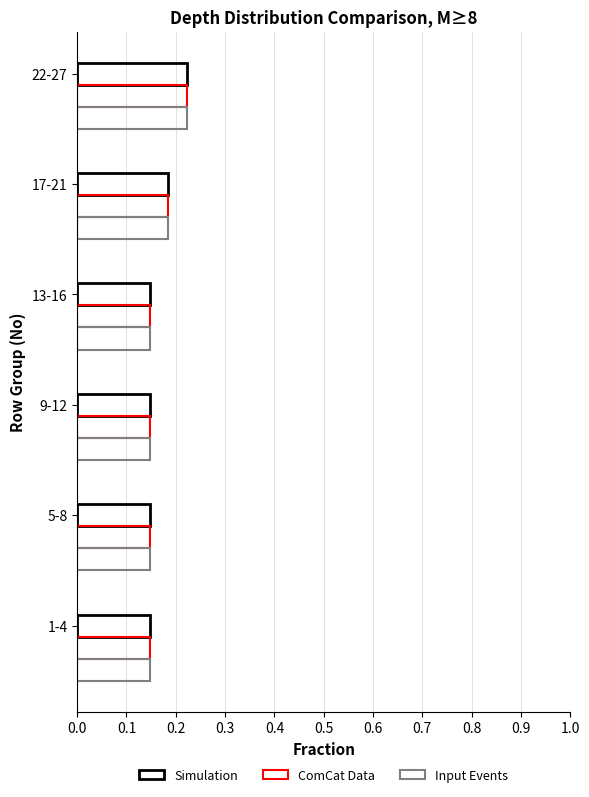

Which series has the widest spread of values?

Simulation